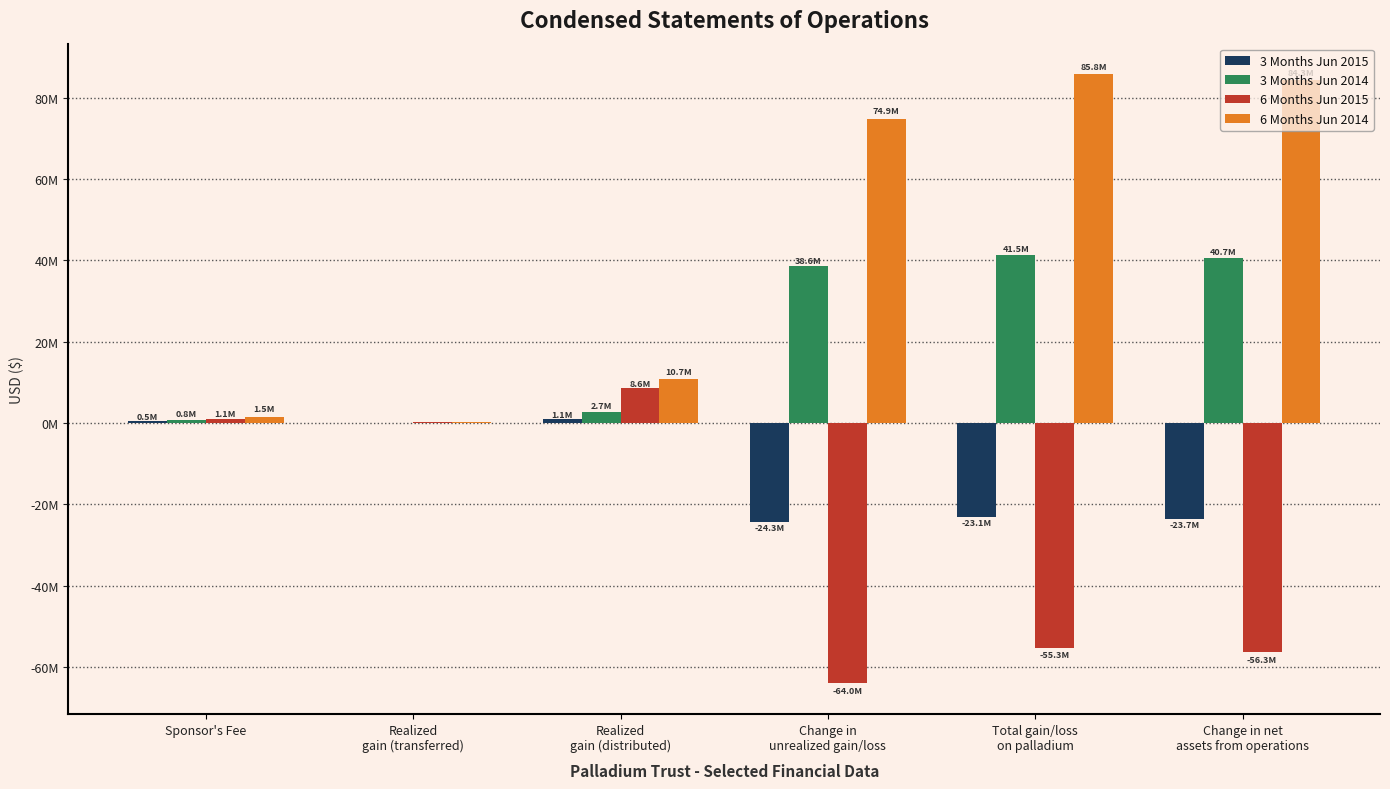

Are the bars horizontal?

No